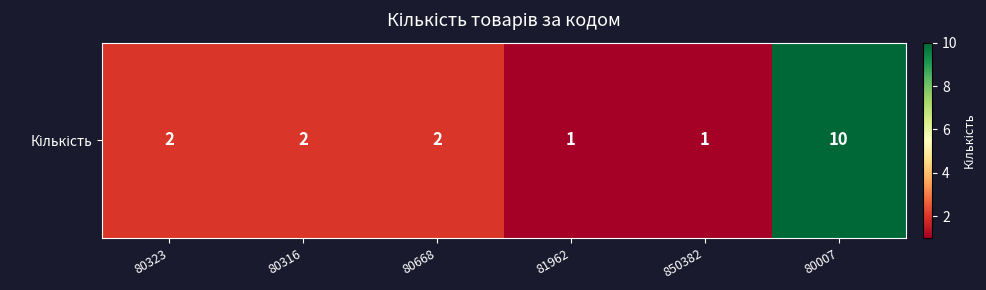

What is the maximum value shown in the chart?

10